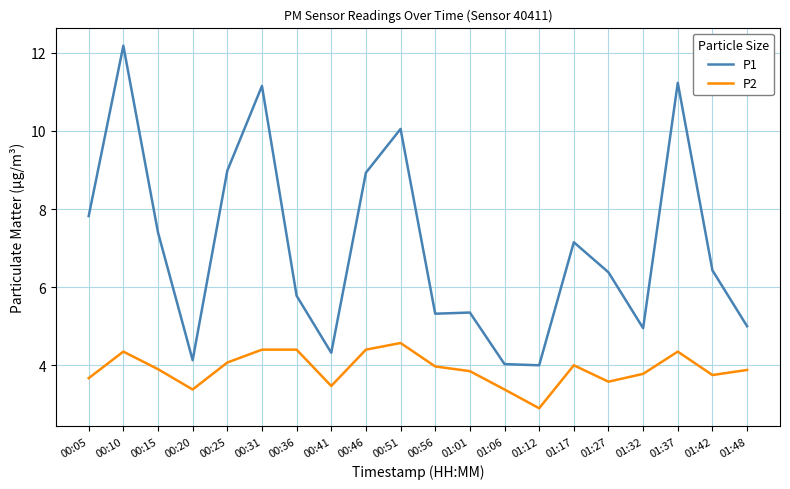

Is the value of P1 at 00:10 greater than the value of P2 at 01:06?

Yes